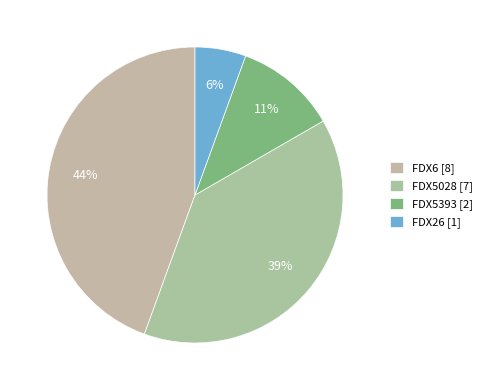

Do FDX5393 and FDX5028 together represent more than half of the pie?

No